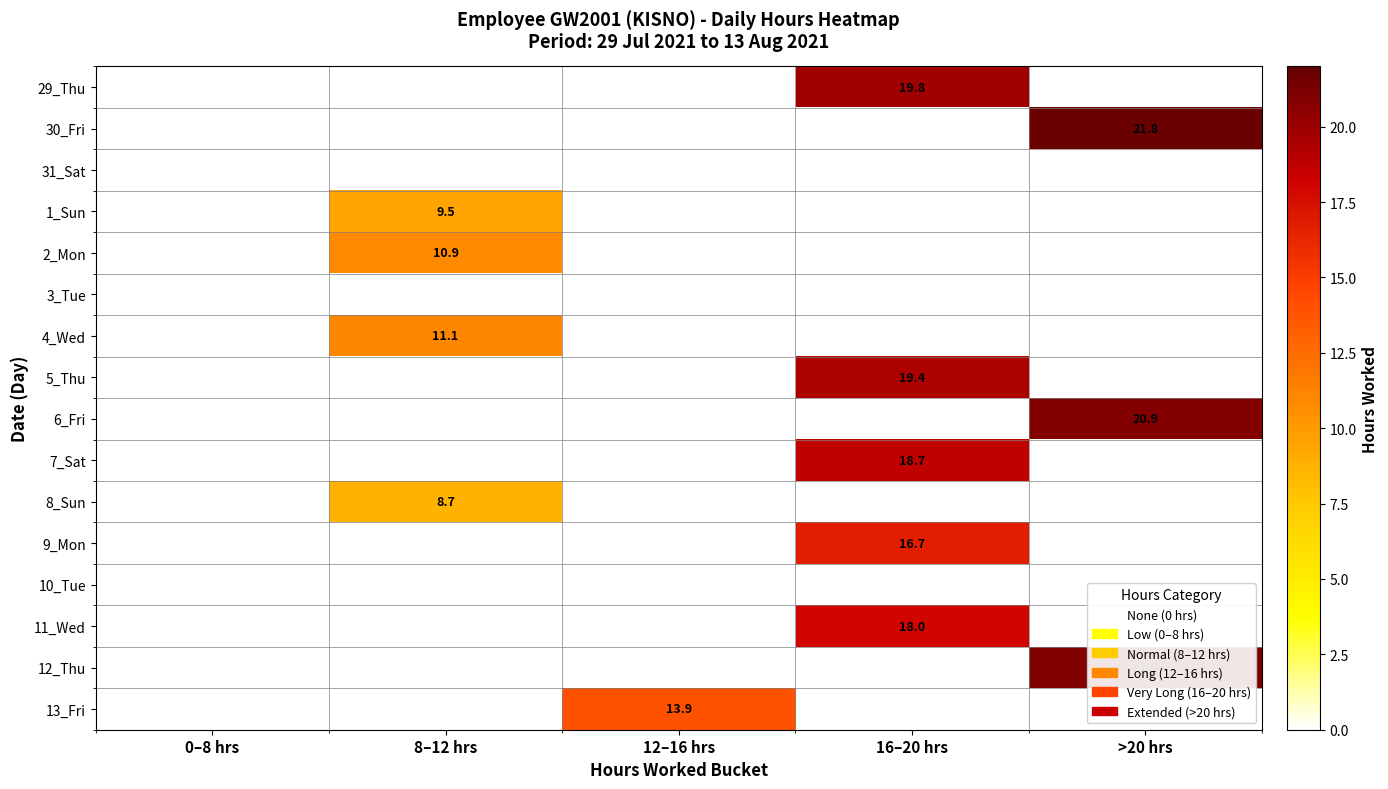

The value of 7_Sat at 16–20 hrs is 18.7. True or false?

True